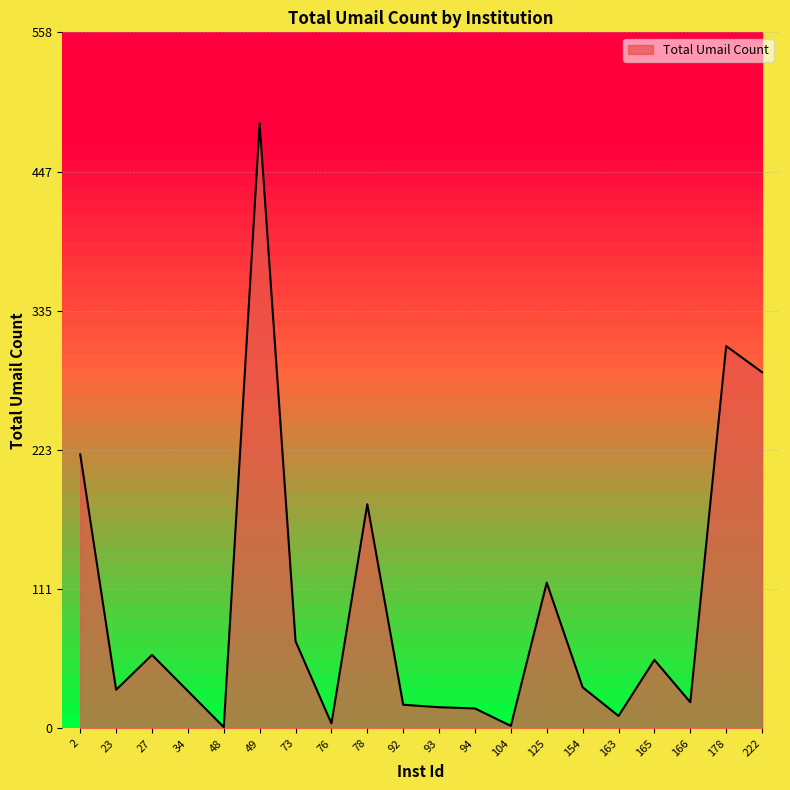

Where does the data first go above 33?

2